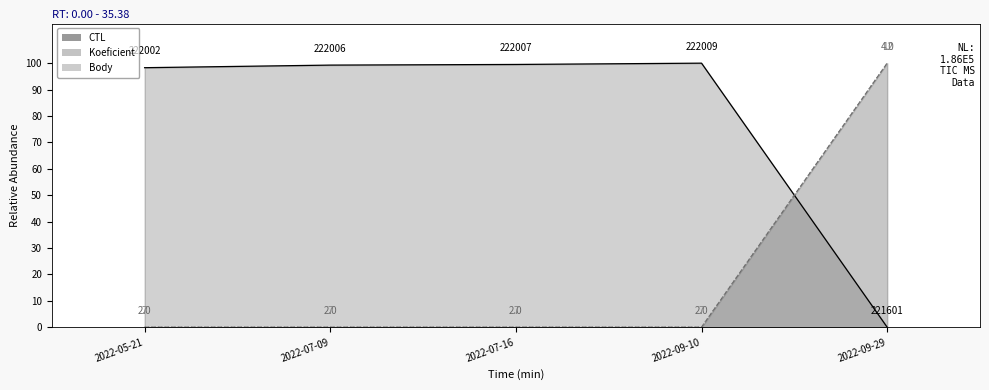

What are all the series names shown in the legend?

CTL, Koeficient, Body